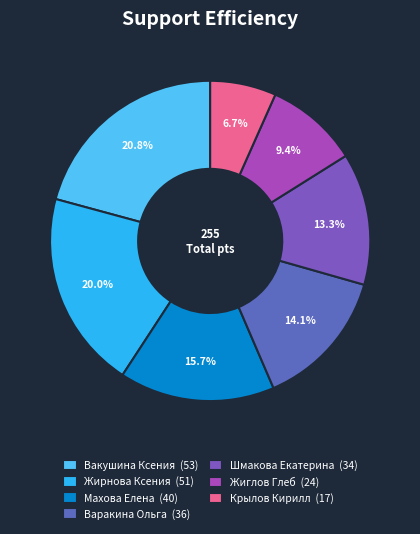

Which category has the smallest portion of the pie?

Крылов Кирилл